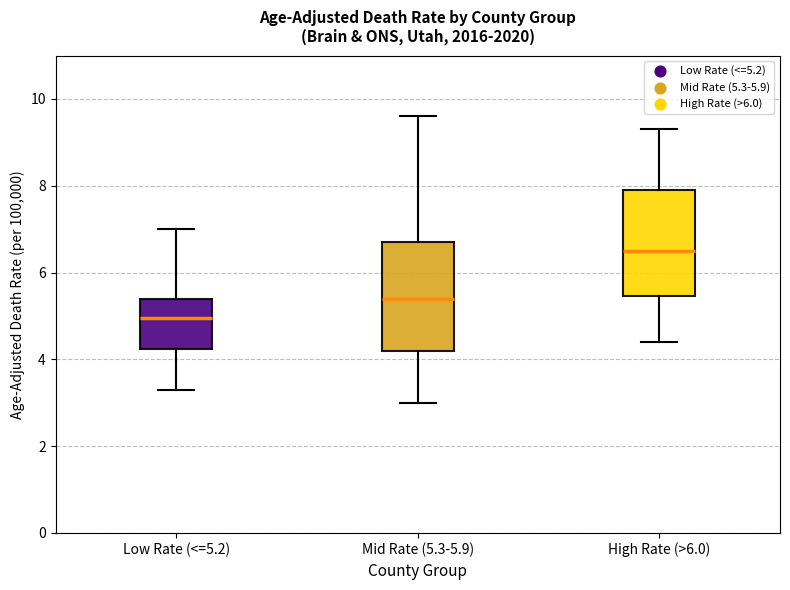

Which box has the lowest median line?

Low Rate (<=5.2)